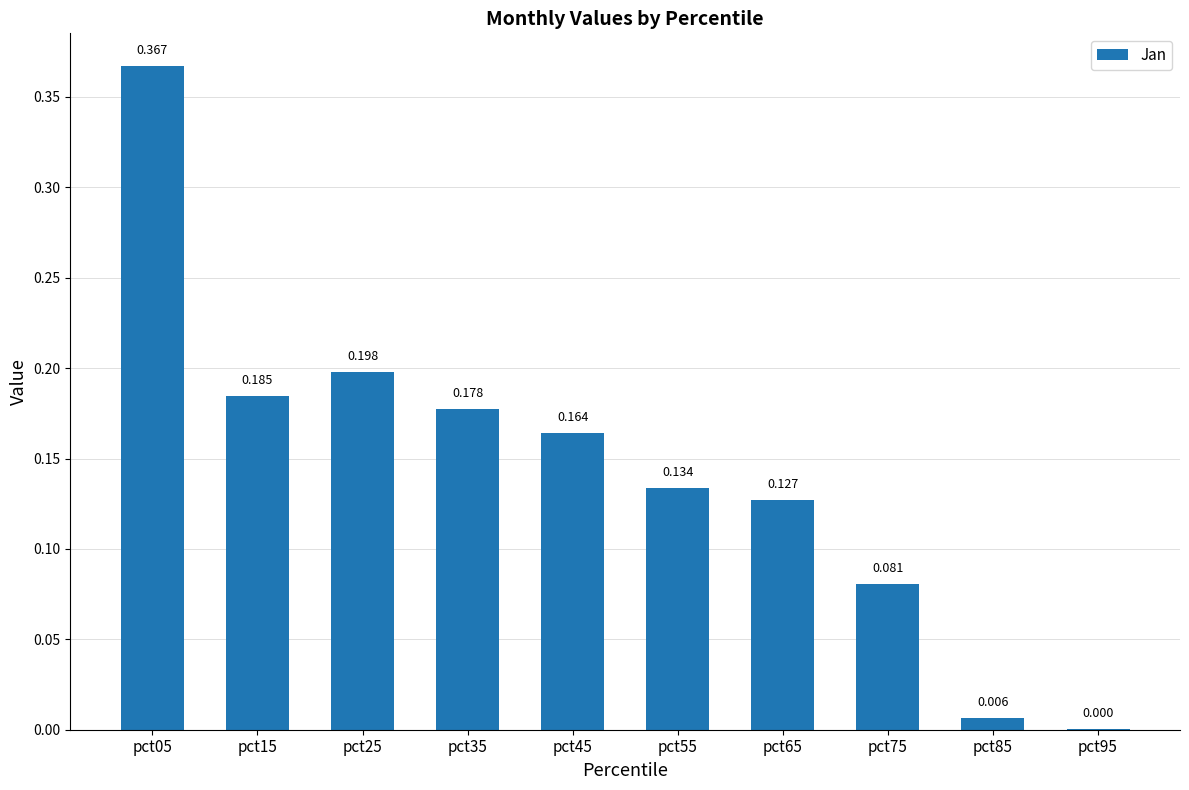

True or false: the data shows 0.2 at pct55.

False